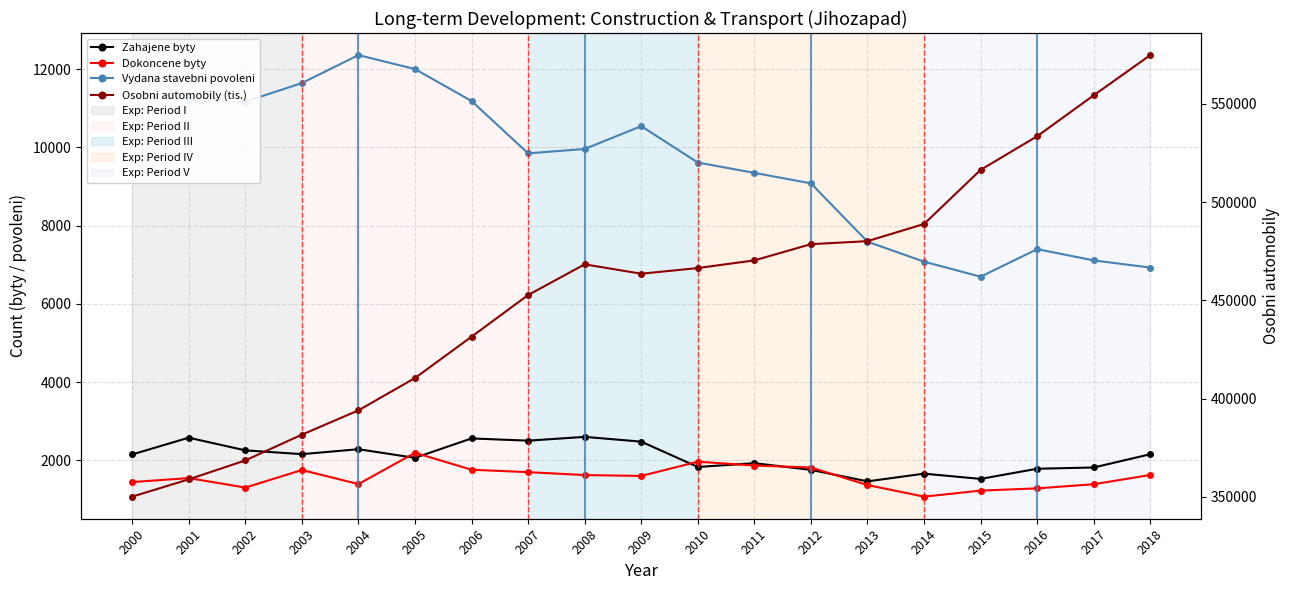

How many lines are shown in the chart?

4